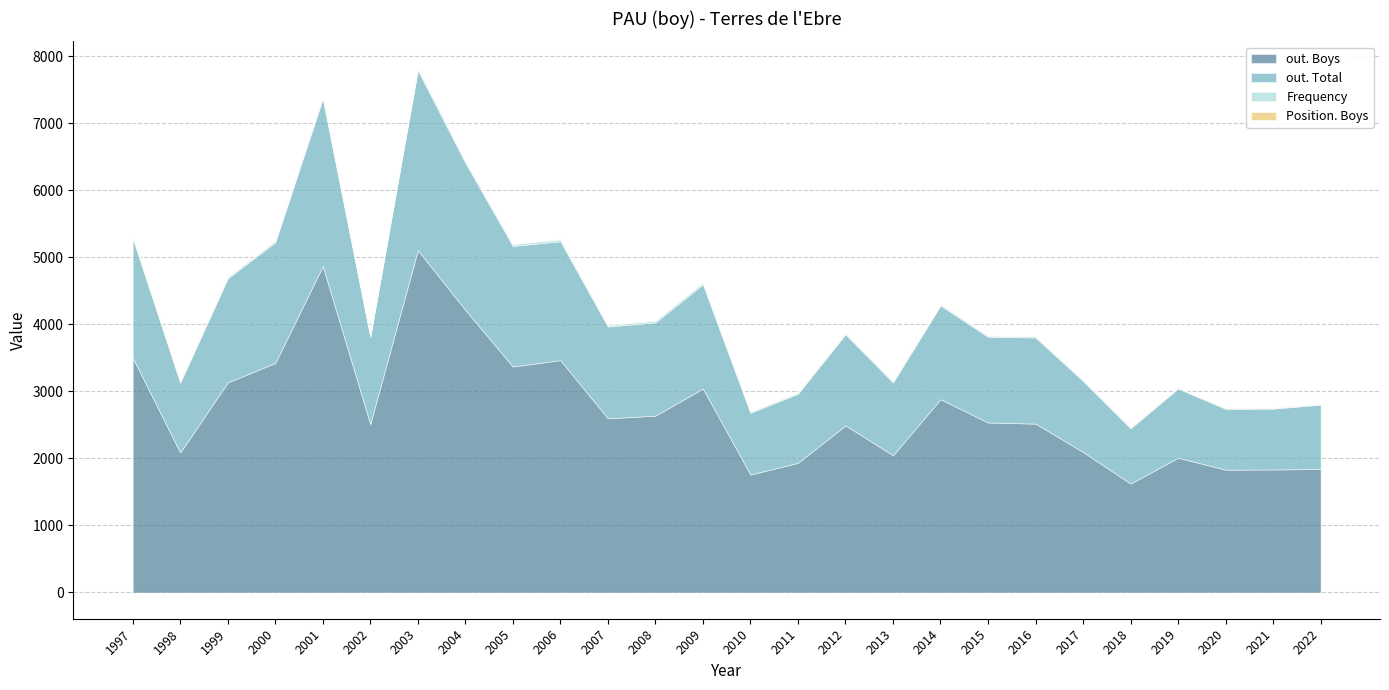

List the labels in order of out. Boys value, smallest first.

2018, 2010, 2020, 2021, 2022, 2011, 2019, 2013, 1998, 2017, 2012, 2002, 2016, 2015, 2007, 2008, 2014, 2009, 1999, 2005, 2000, 2006, 1997, 2004, 2001, 2003